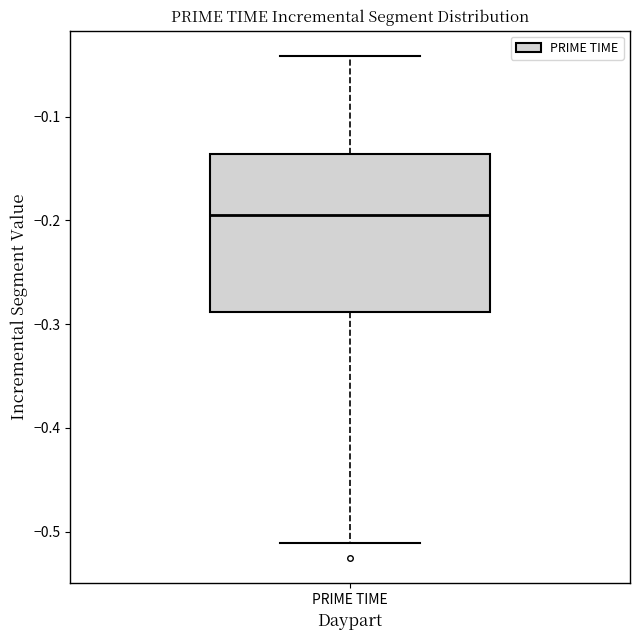

Read this box plot against the y-axis: the position of the median line, the range covered by the box, and the ends of both whiskers. The values are not printed on the chart, so give them approximately, as read against the axis.

median -0.19, box -0.29 to -0.14, whiskers -0.51 to -0.04